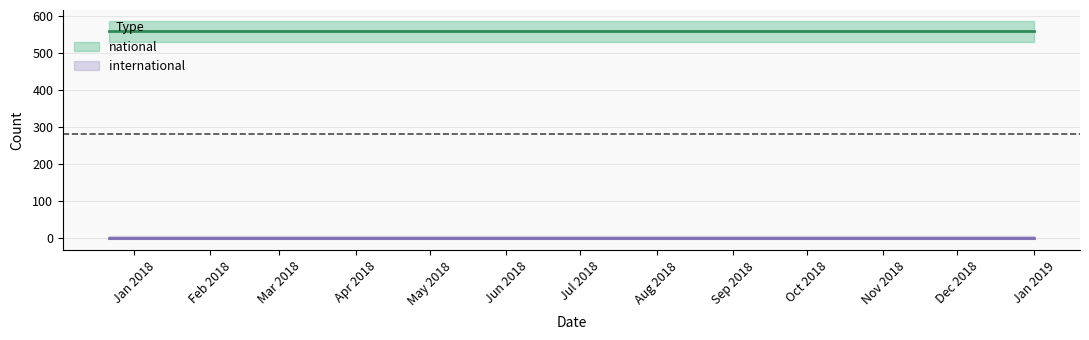

Is it true that international equals 0 at 2019-01-01?

True